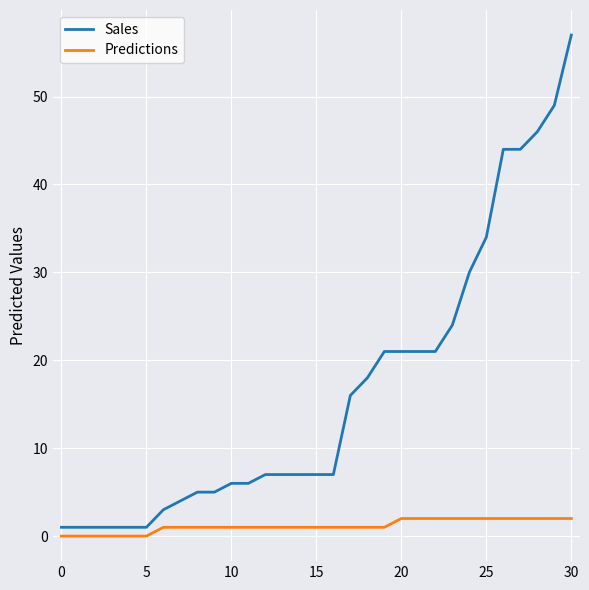

True or false: Sales and Predictions cross at least once.

False